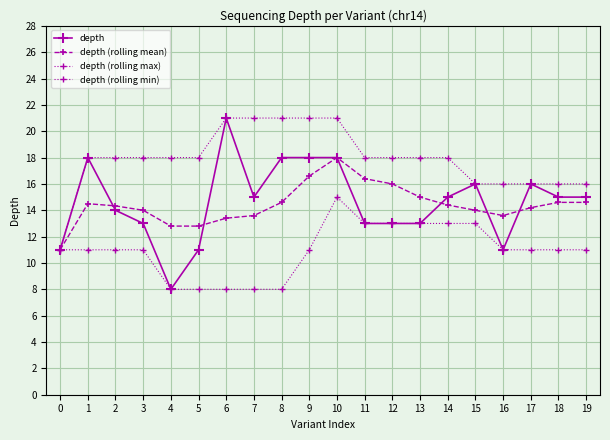

How many data points does each series have?

20